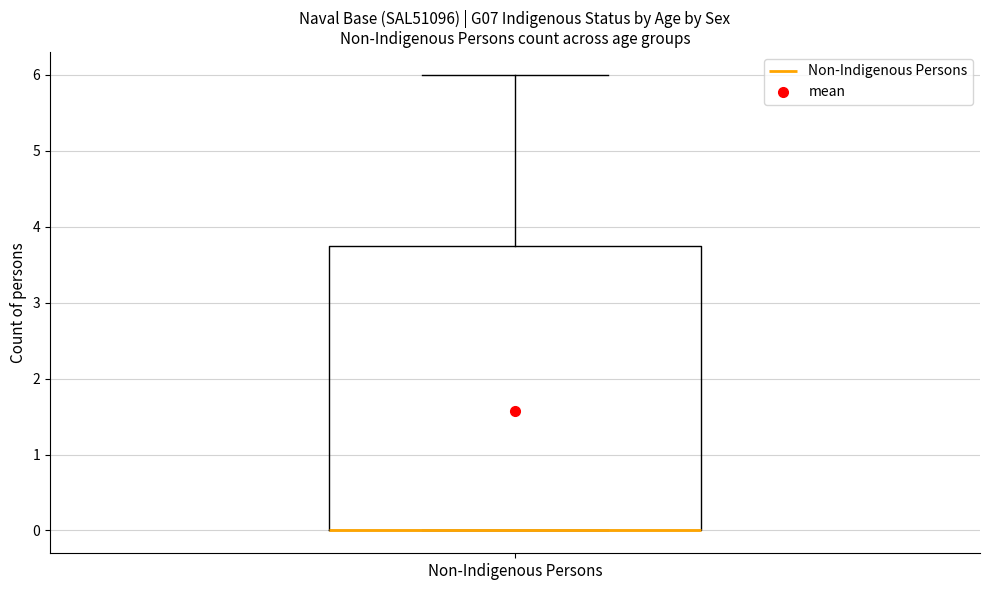

Where is the lower edge of the box for Non-Indigenous Persons on the y-axis? The values are not printed on the chart, so give them approximately, as read against the axis.

0.0